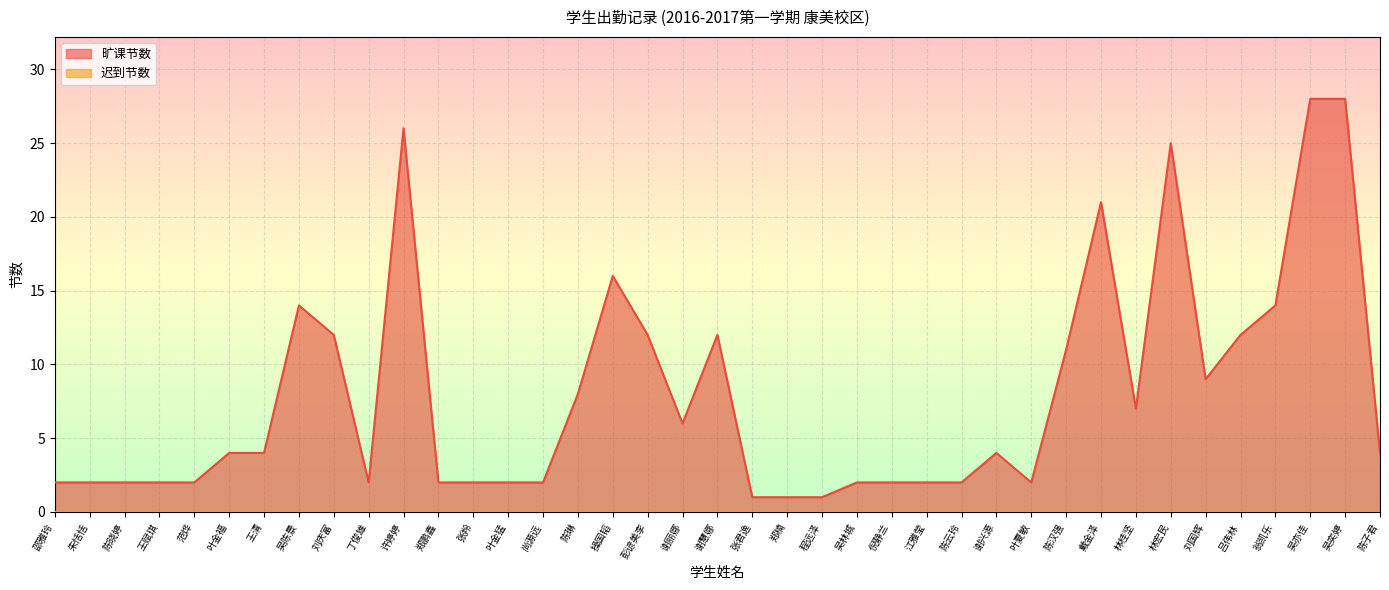

Which category has the highest value across all series?

吴亦佳